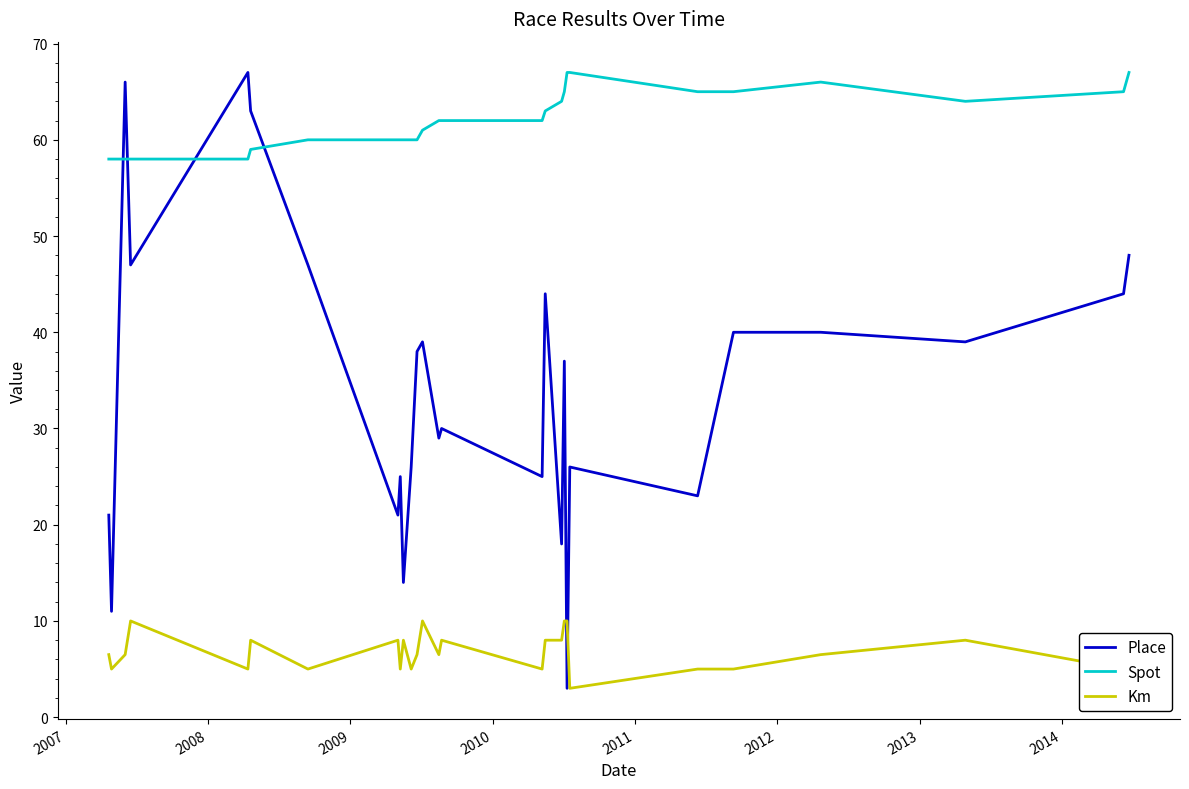

Reading right to left, list all the values displayed in this chart.

Place: 48.0	44.0	39.0	40.0	40.0	23.0	26.0	3.0	37.0	18.0	44.0	25.0	30.0	29.0	39.0	38.0	26.0	14.0	25.0	21.0	47.0	63.0	67.0	47.0	66.0	11.0	21.0
Spot: 67.0	65.0	64.0	66.0	65.0	65.0	67.0	67.0	65.0	64.0	63.0	62.0	62.0	62.0	61.0	60.0	60.0	60.0	60.0	60.0	60.0	59.0	58.0	58.0	58.0	58.0	58.0
Km: 3.0	5.0	8.0	6.5	5.0	5.0	3.0	10.0	10.0	8.0	8.0	5.0	8.0	6.5	10.0	6.5	5.0	8.0	5.0	8.0	5.0	8.0	5.0	10.0	6.5	5.0	6.5